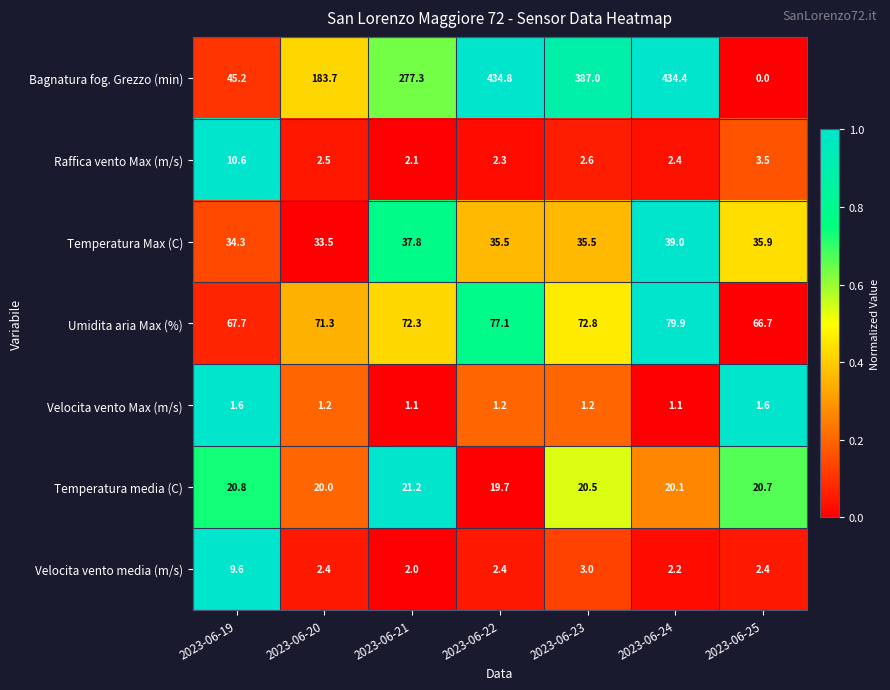

How many categories are shown in the chart?

7